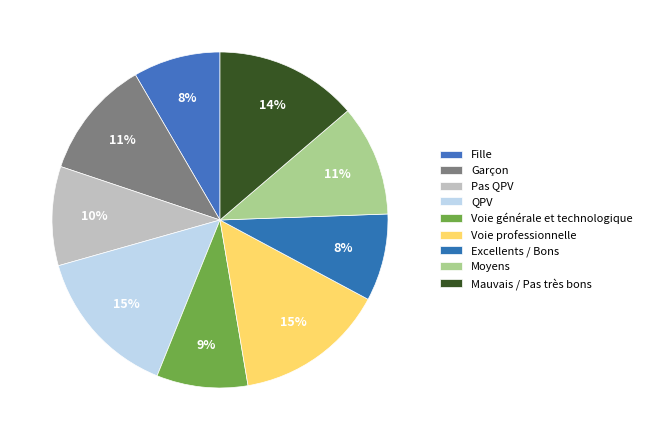

To the nearest percent, what percentage of the pie is QPV?

15%